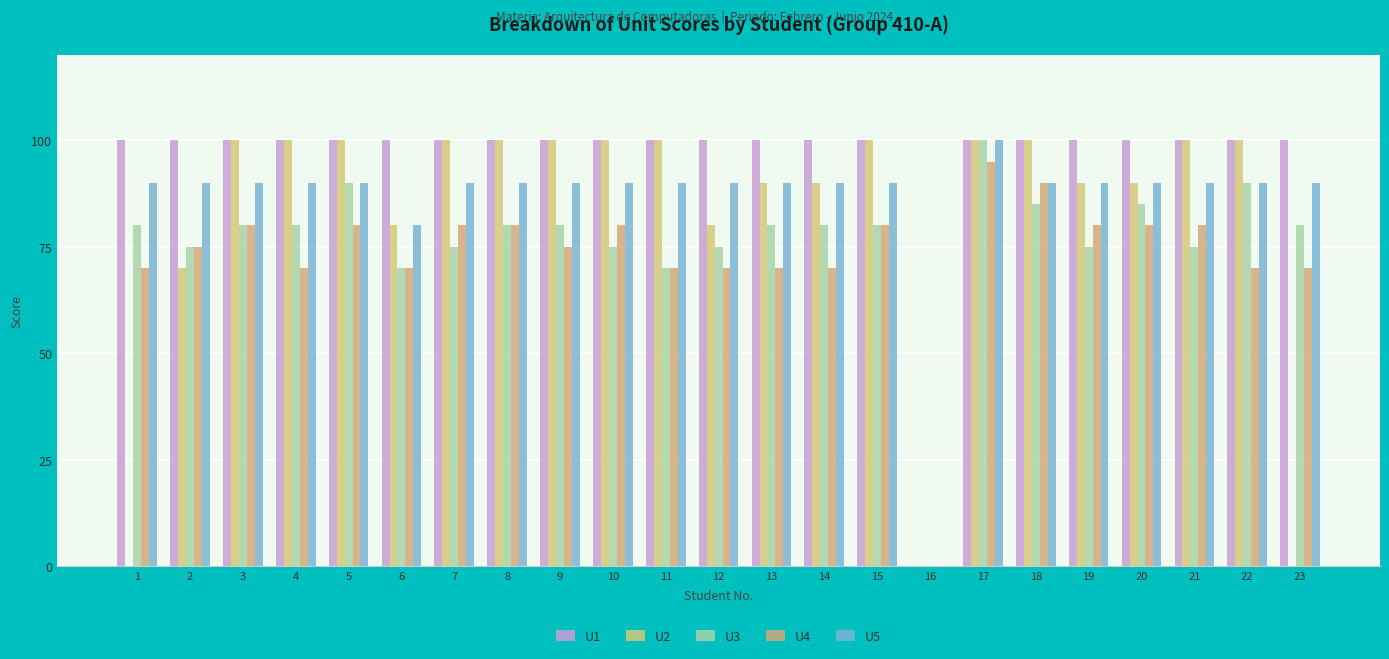

How many data points does each series have?

23